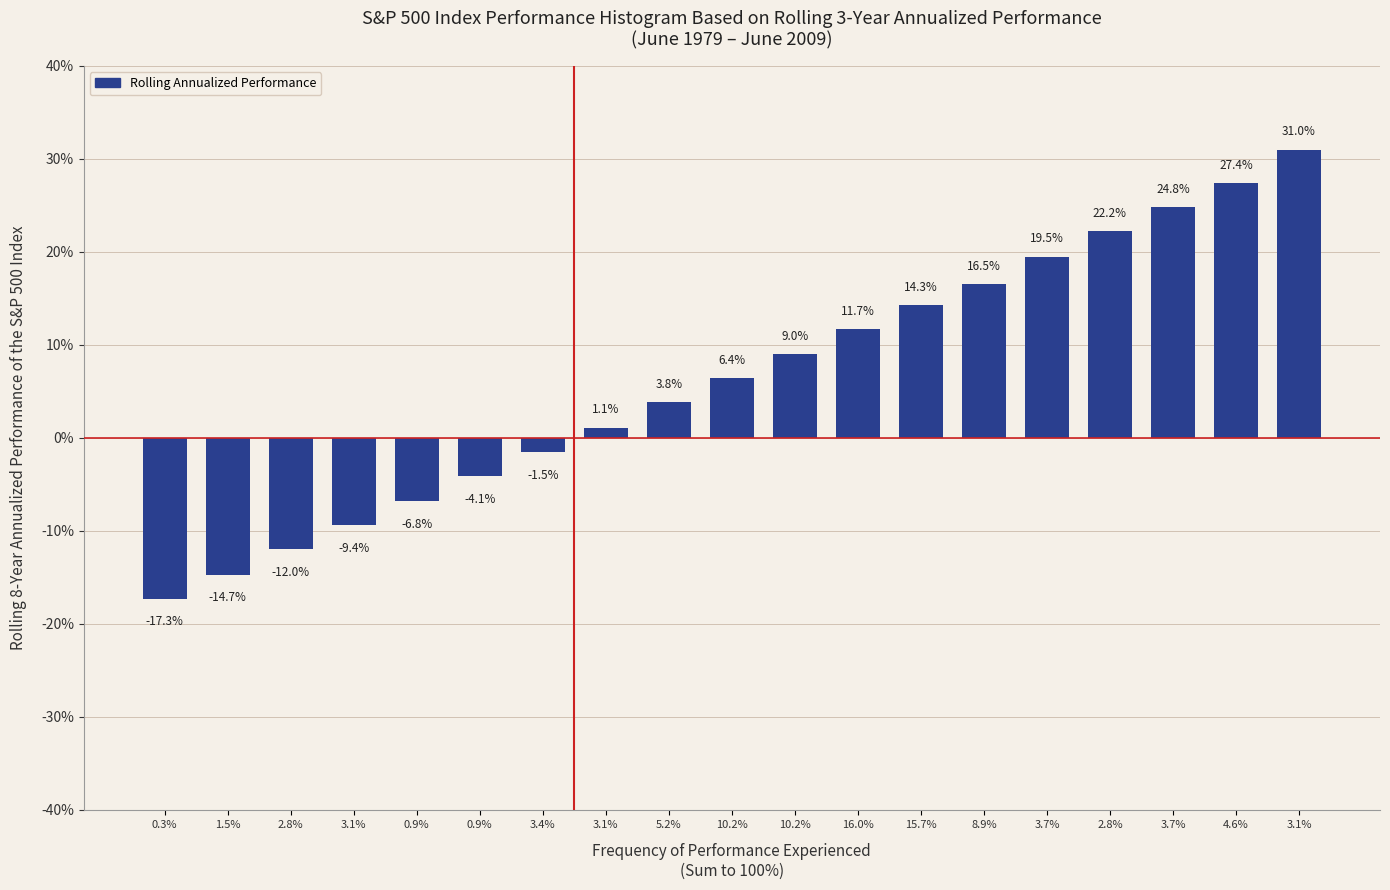

How many bars are there in total?

19